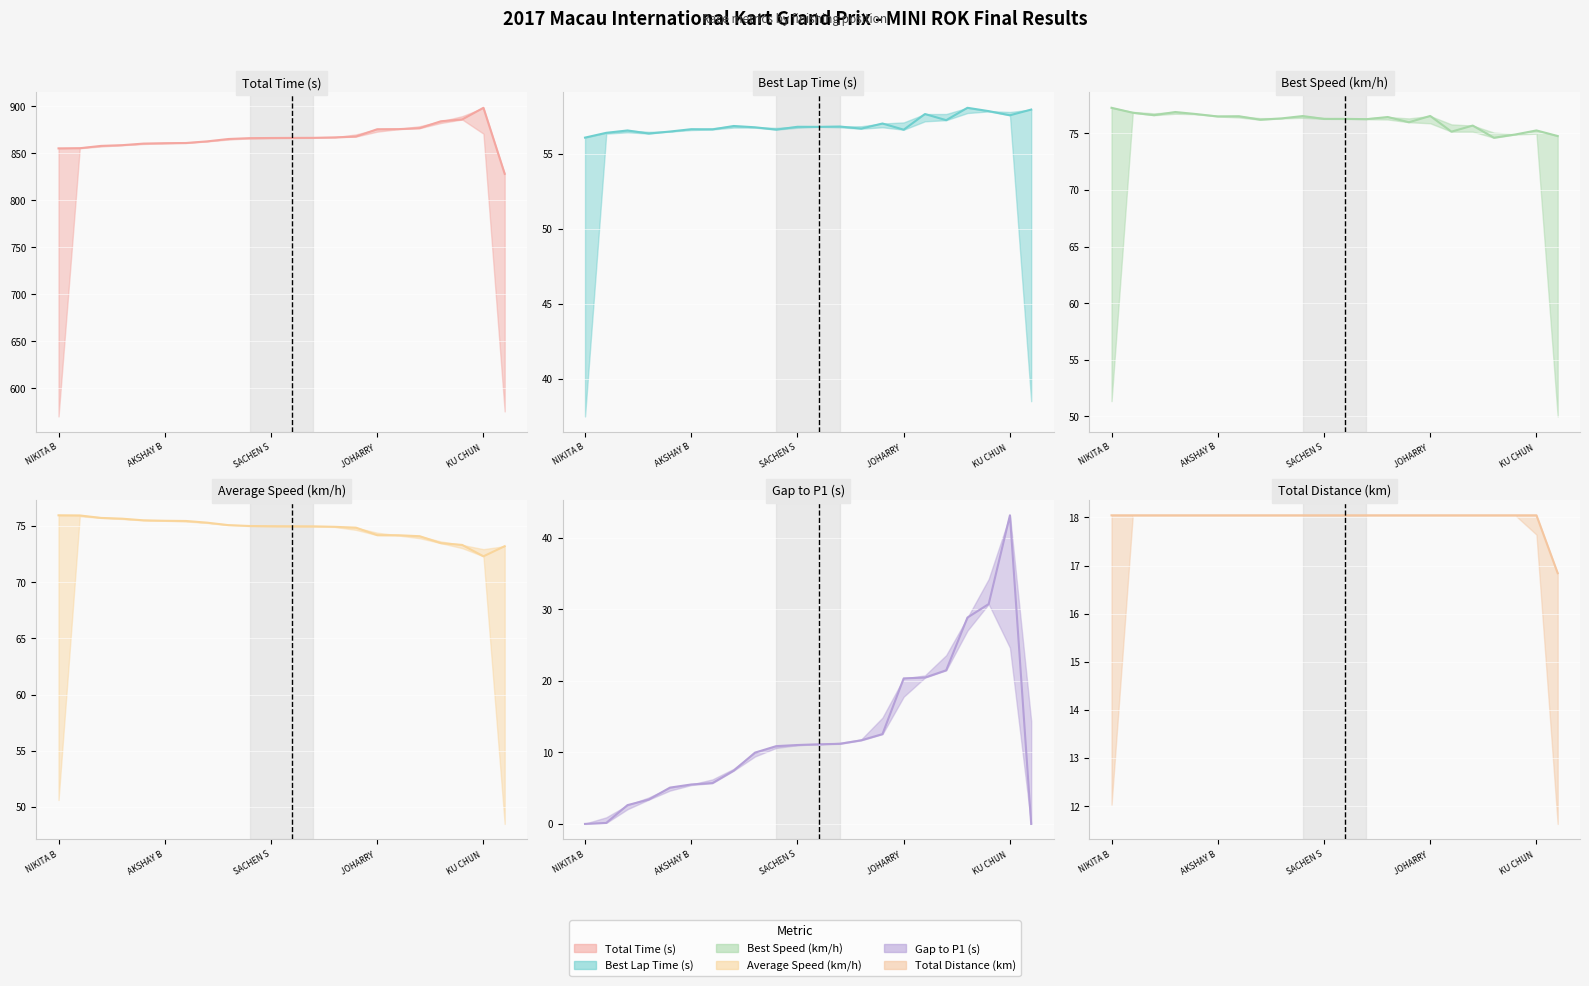

True or false: Total Time (s) and Total Distance (km) intersect in this chart.

False